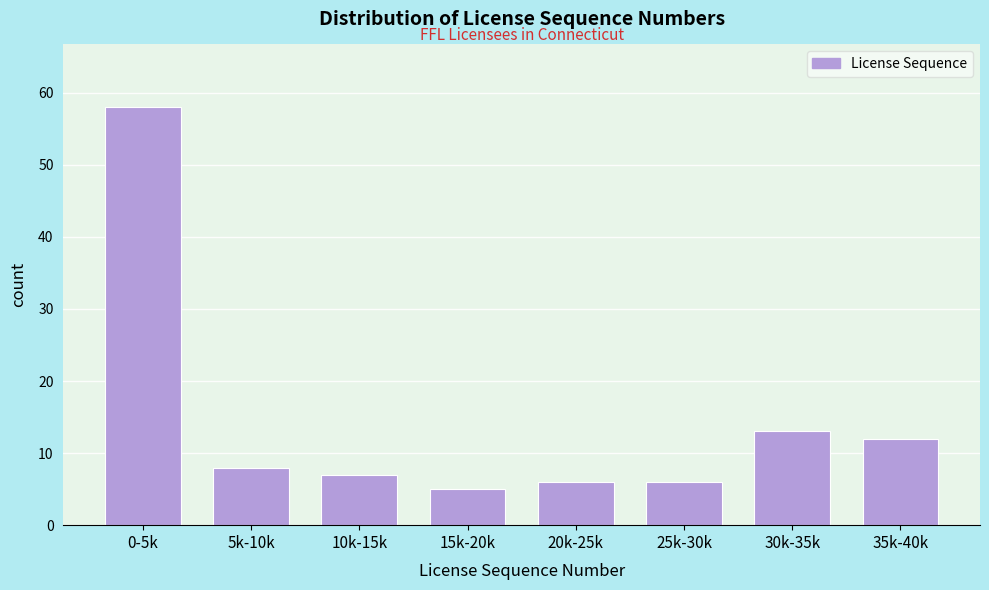

Reading left to right, list all the values displayed in this chart.

58	8	7	5	6	6	13	12